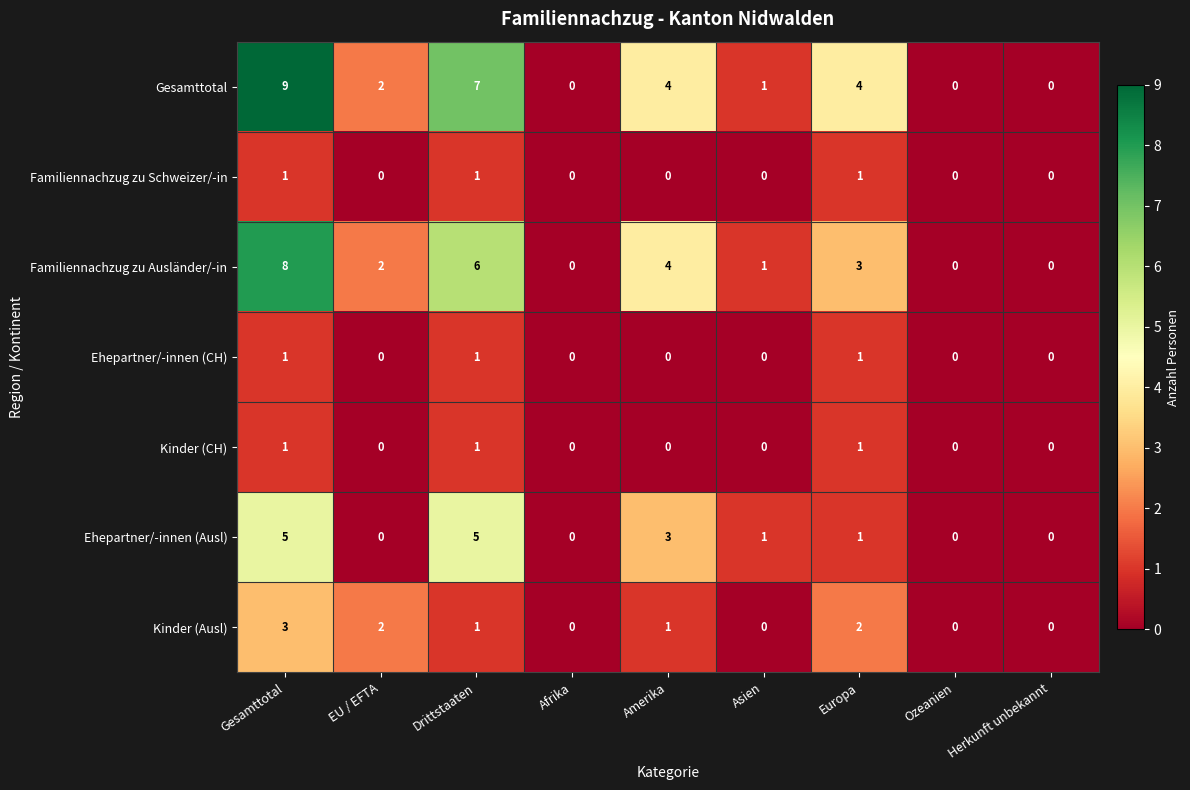

True or false: Gesamttotal has a value of 0 at Herkunft unbekannt.

True